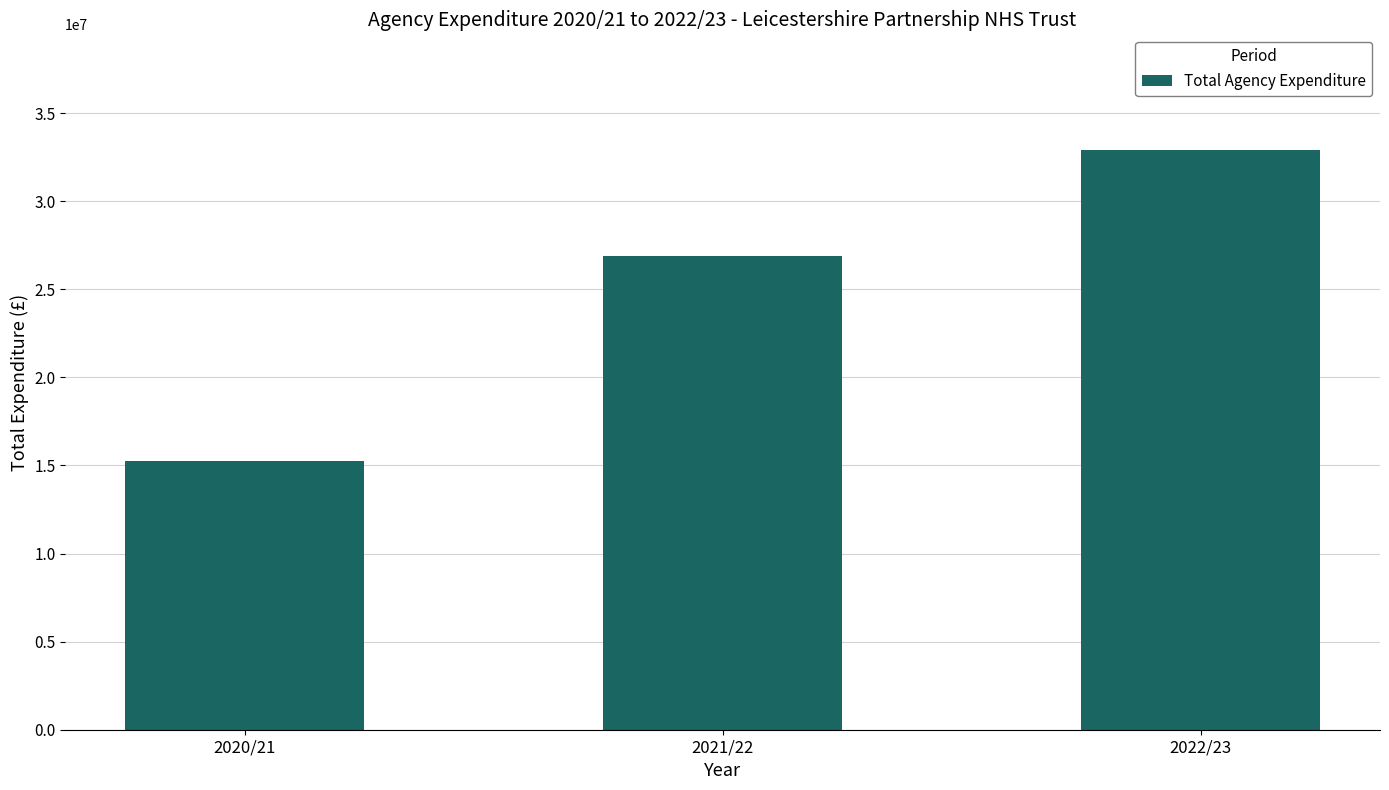

Read the value at 2021/22.

26890173.6